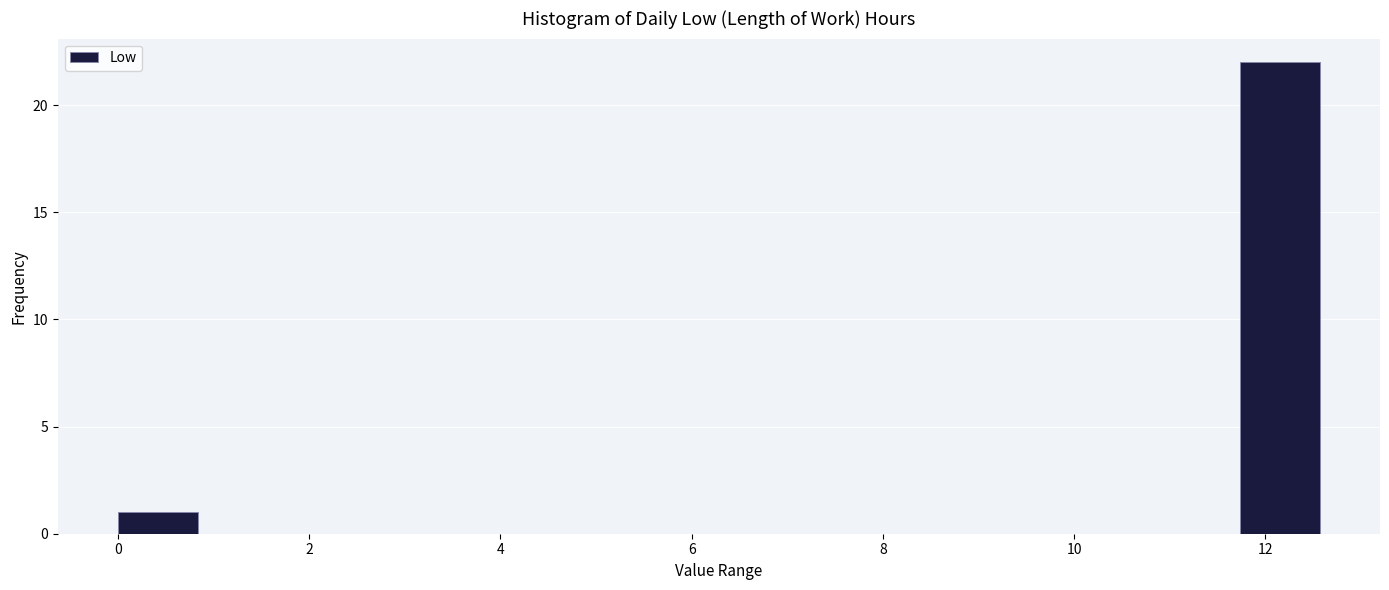

Reading left to right, list every bar in this chart as the range it spans on the x-axis followed by its height. Neither the bar edges nor the heights are printed on the chart, so give them approximately, as read against the axes.

0.0 to 0.8: 1
0.8 to 1.6: 0
1.6 to 2.6: 0
2.6 to 3.4: 0
3.4 to 4.2: 0
4.2 to 5.0: 0
5.0 to 5.8: 0
5.8 to 6.8: 0
6.8 to 7.6: 0
7.6 to 8.4: 0
8.4 to 9.2: 0
9.2 to 10.0: 0
10.0 to 10.8: 0
10.8 to 11.8: 0
11.8 to 12.6: 22